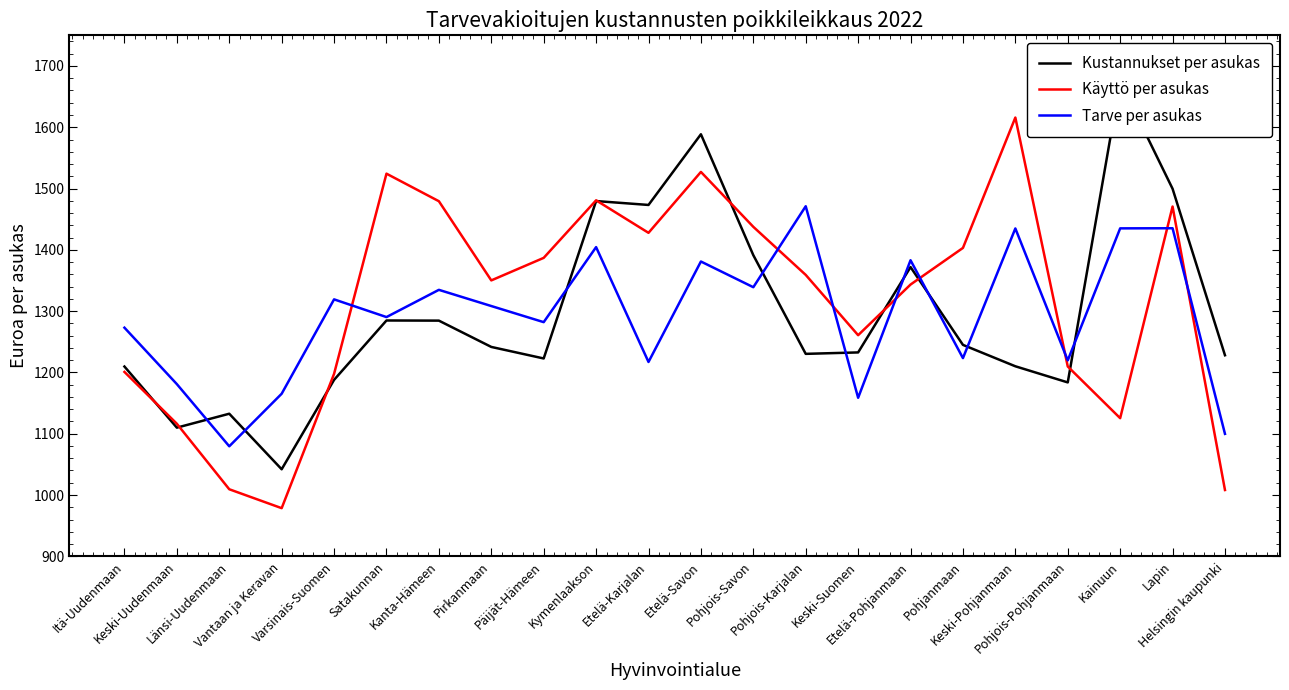

How many lines are shown in the chart?

3